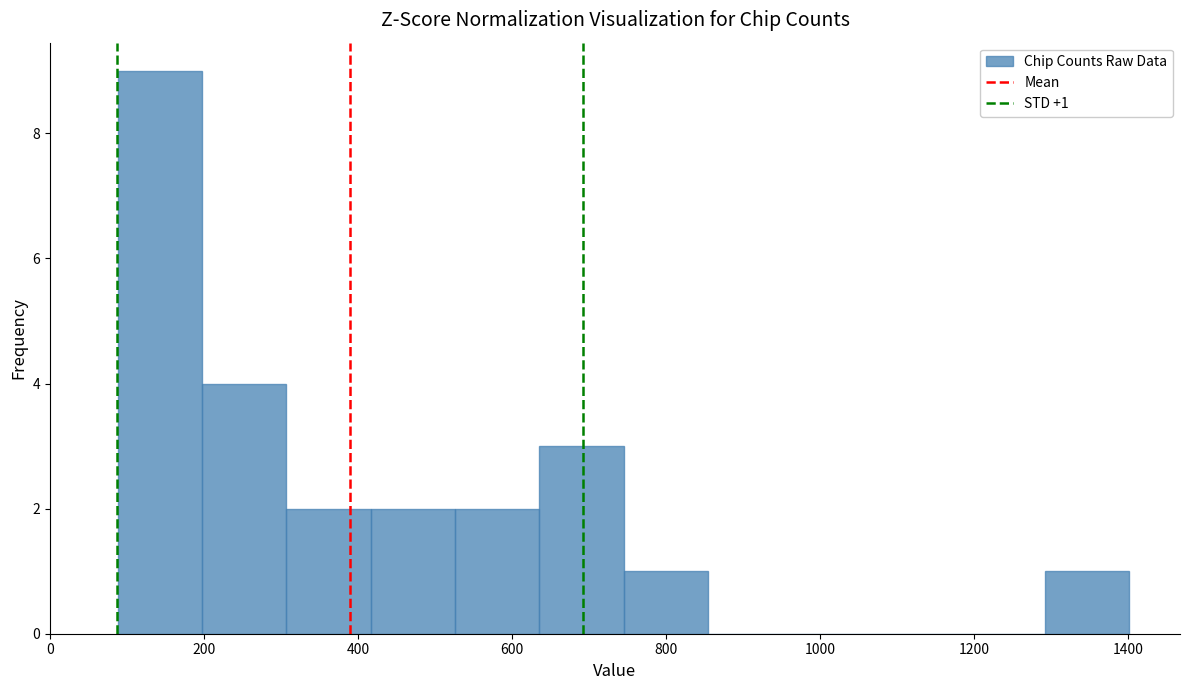

Which range on the x-axis has the tallest bar?

80 to 200